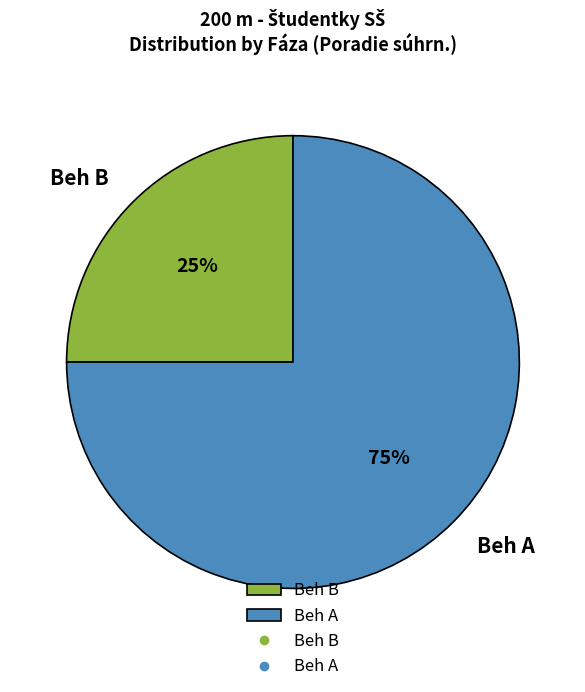

What percentage is the Beh B slice, to the nearest percent?

25%